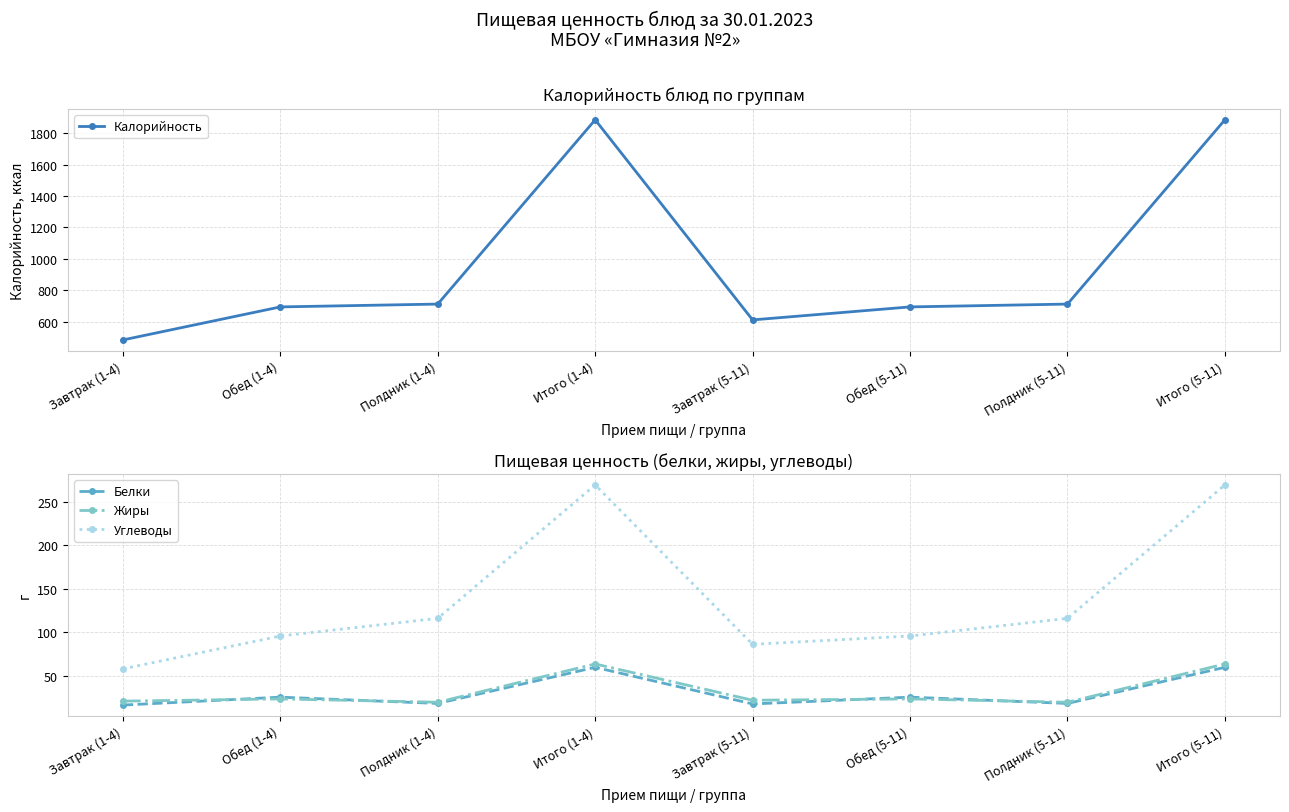

What is the total value across all series at Завтрак (1-4)?

577.2